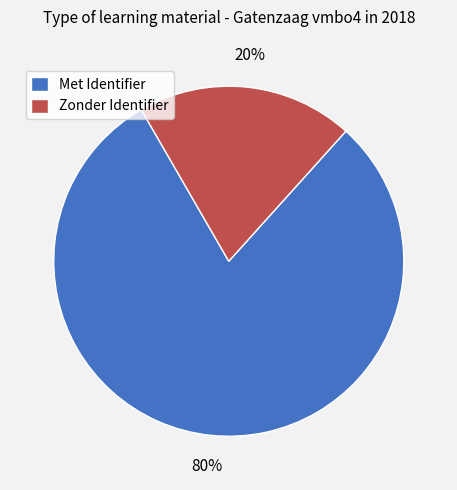

Is there a majority slice in this chart?

Yes